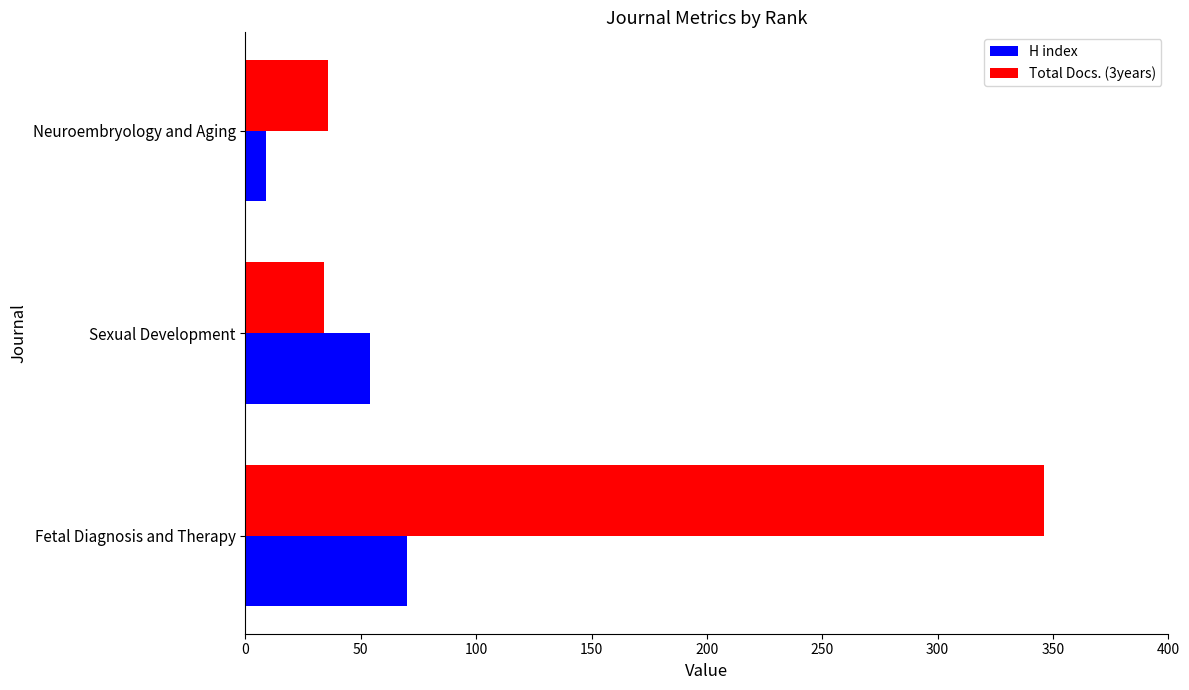

Count the number of categories in the chart.

3